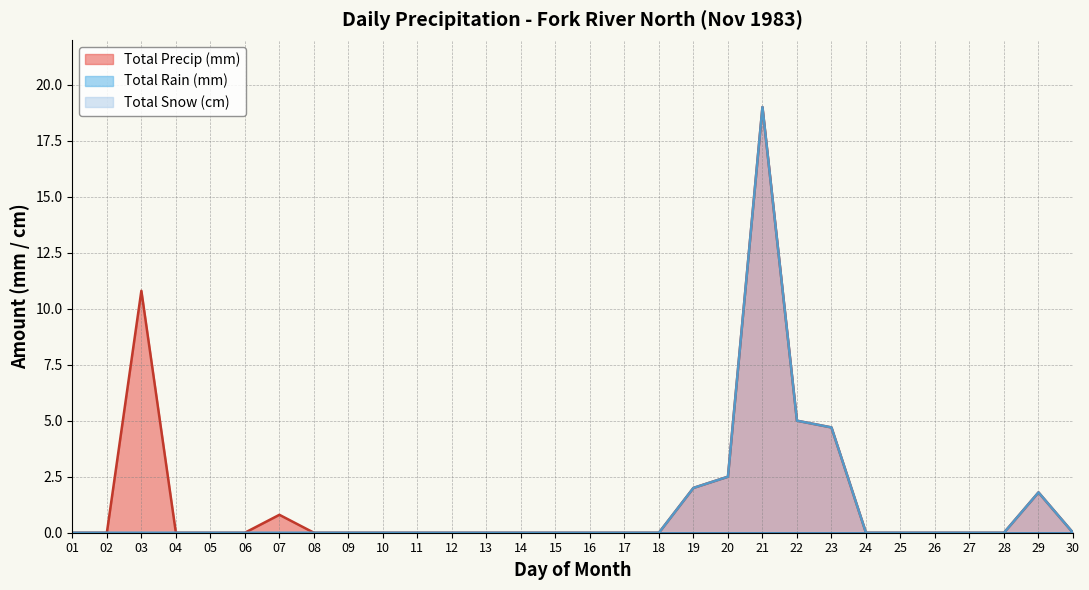

Where is Total Snow (cm) nearest to the value 9?

22